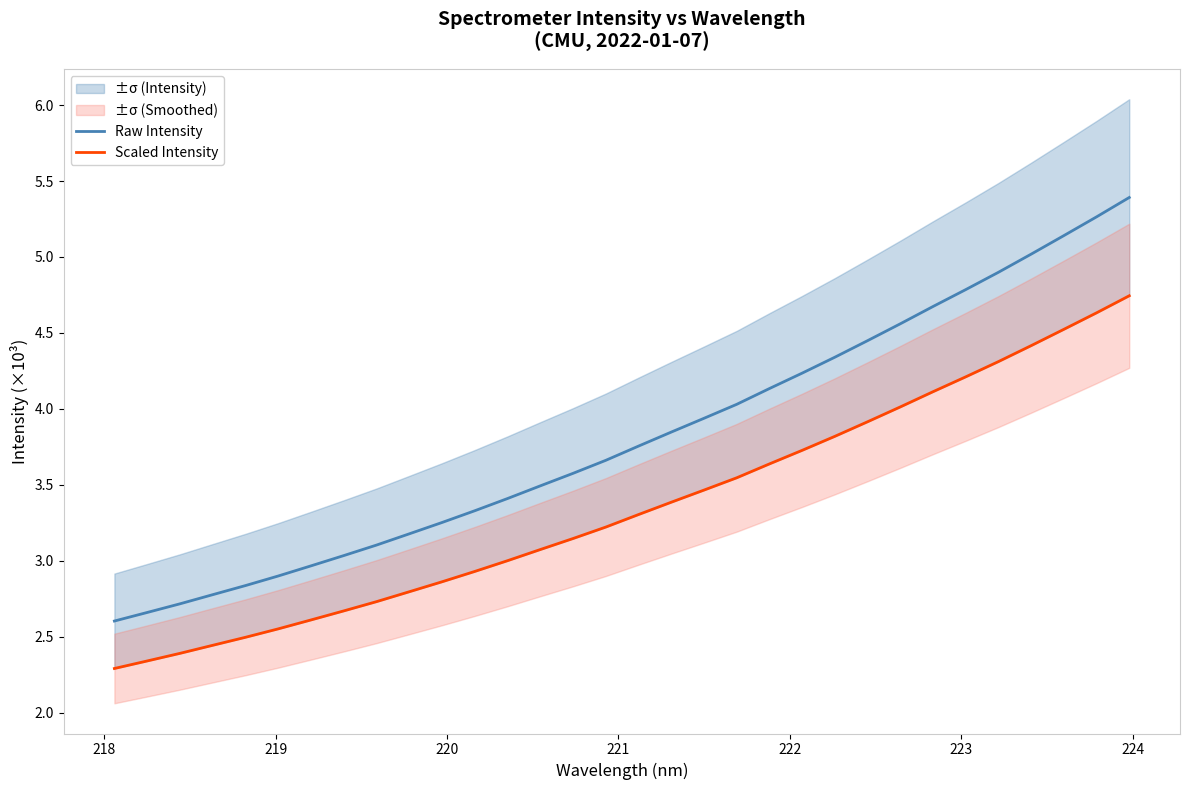

What is the maximum value for Raw Intensity?

5.4